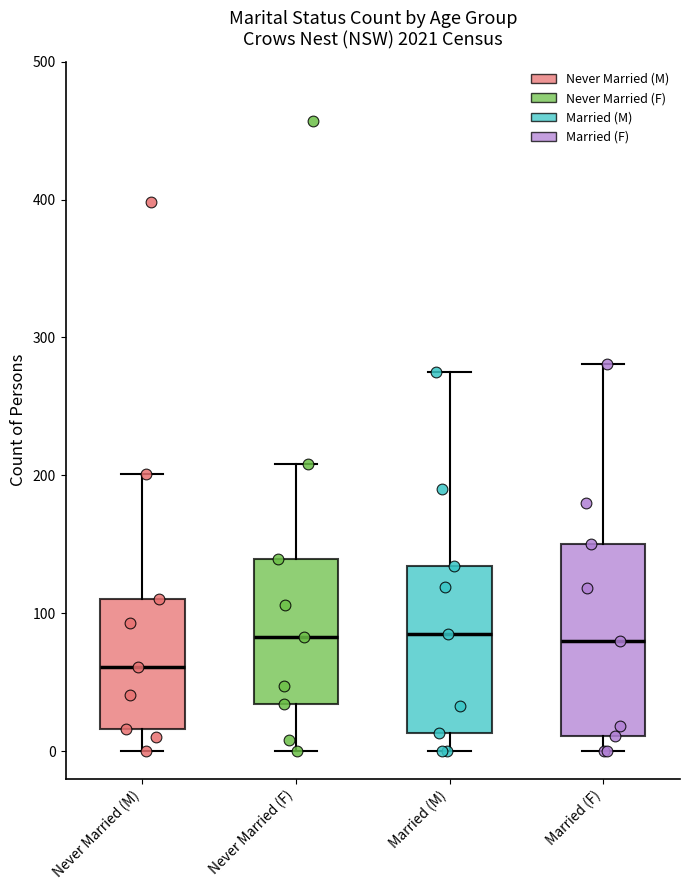

Reading left to right, read every box against the y-axis: the position of its median line, the range the box covers, and the ends of its whiskers. The values are not printed on the chart, so give them approximately, as read against the axis.

Never Married (M): median 60, box 20 to 110, whiskers 0 to 200
Never Married (F): median 80, box 30 to 140, whiskers 0 to 210
Married (M): median 90, box 10 to 130, whiskers 0 to 280
Married (F): median 80, box 10 to 150, whiskers 0 to 280